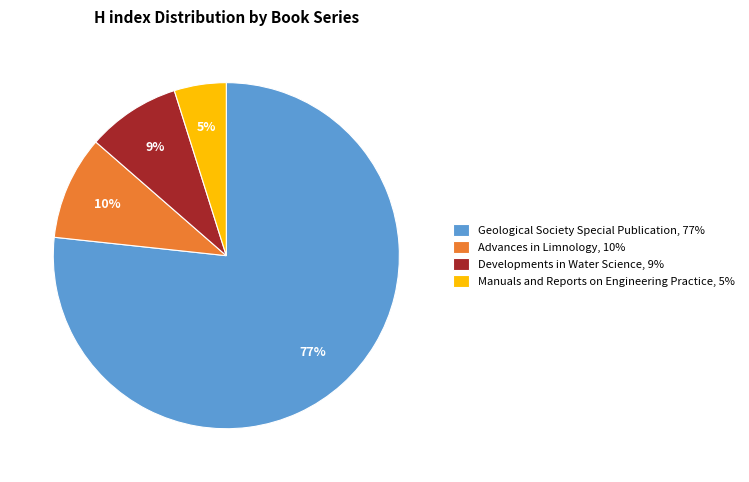

The Advances in Limnology, 10% slice represents 10% of the pie. True or false?

True